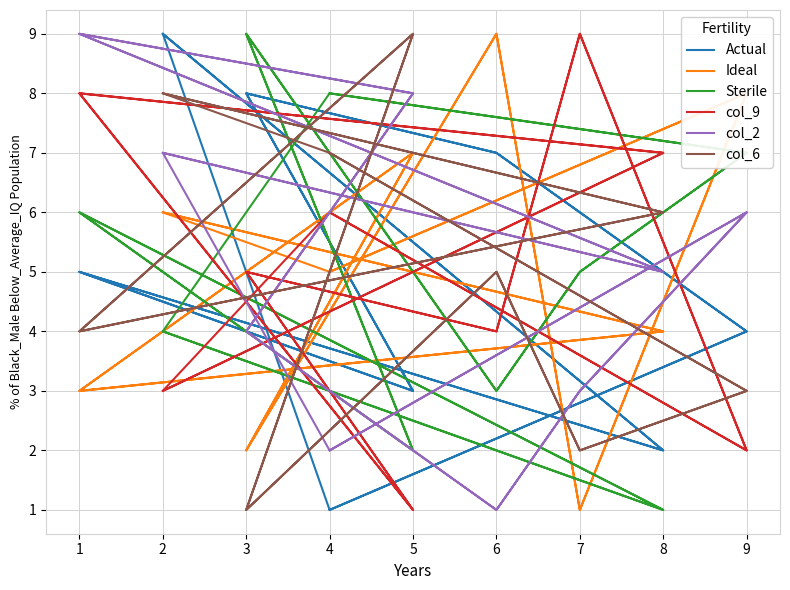

What is the difference between the maximum and minimum values in the Actual series?

8